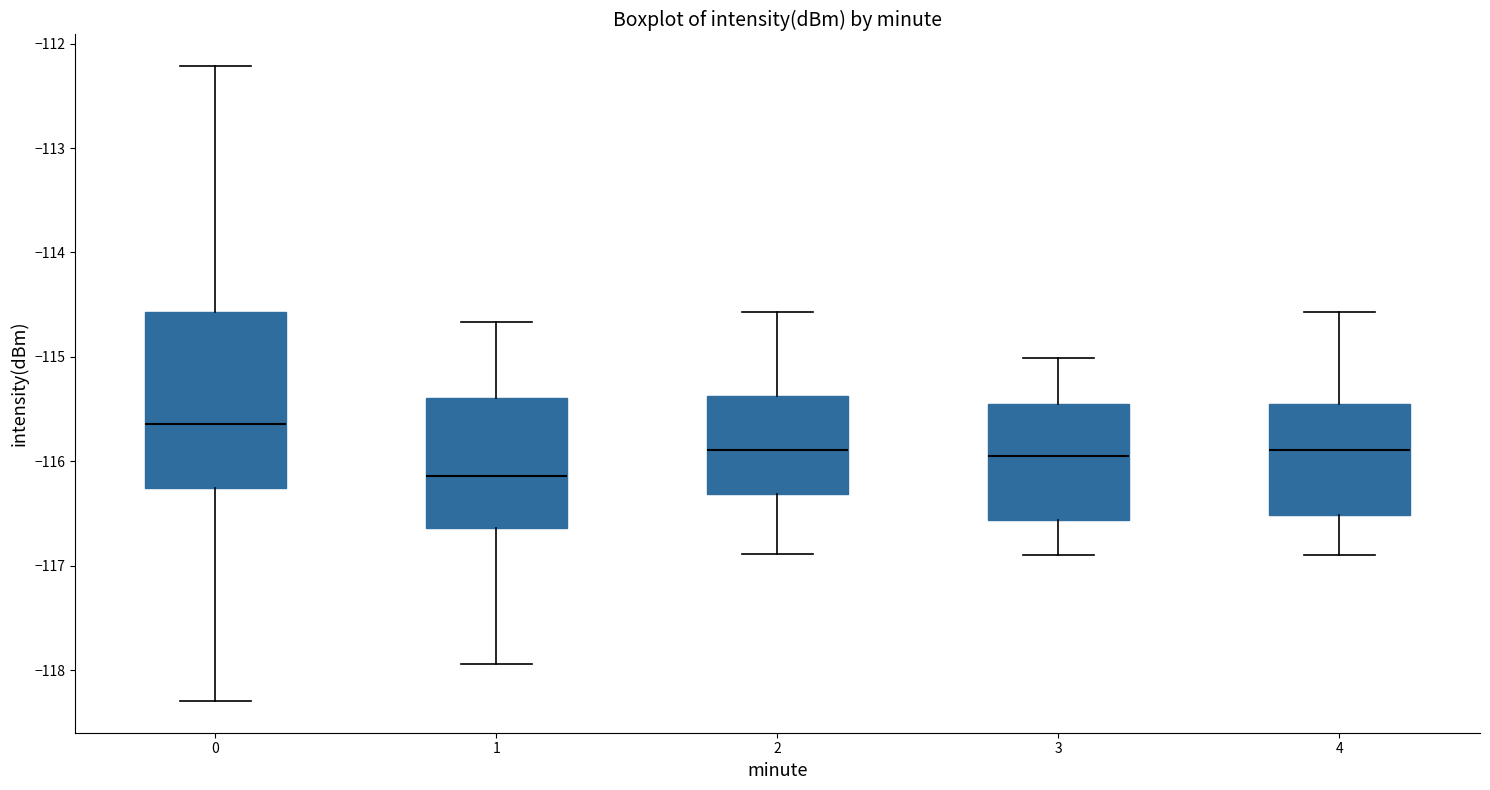

Where does the upper whisker of the box at x = 2 end on the y-axis? The values are not printed on the chart, so give them approximately, as read against the axis.

-114.6